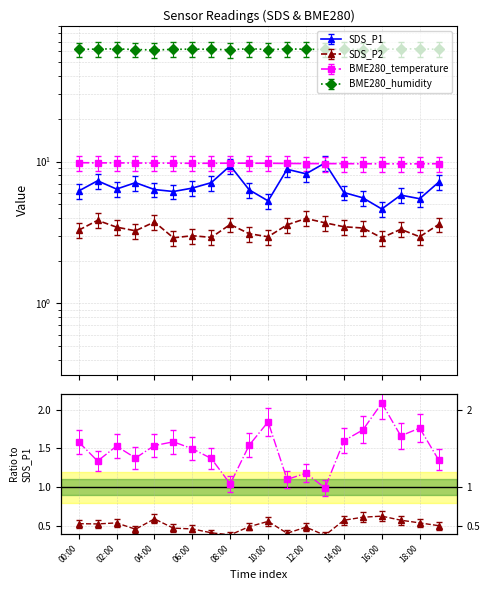

What is the average value of the SDS_P2 series?

3.3